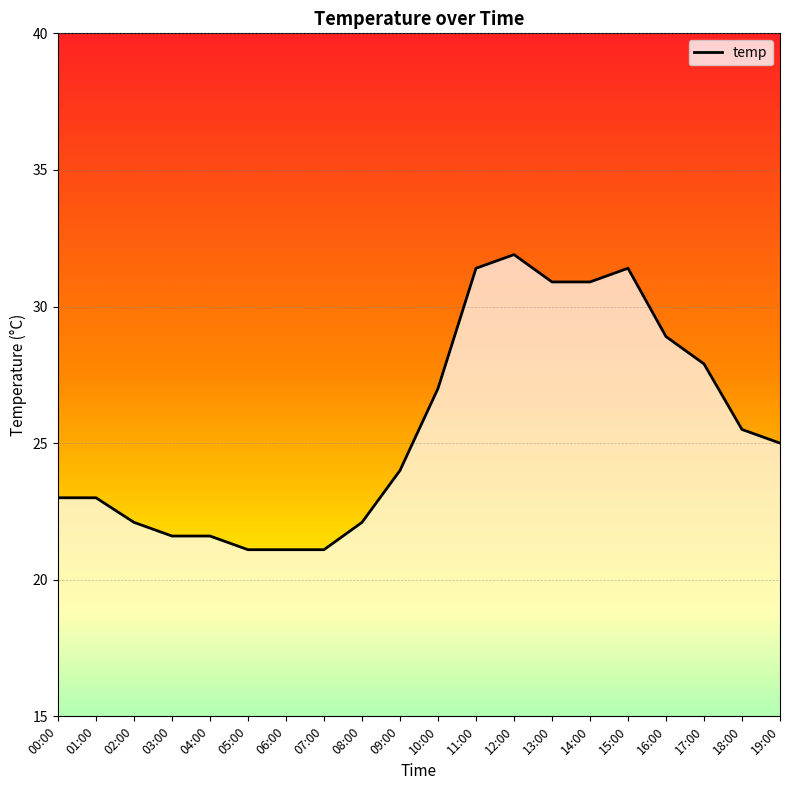

What is the ratio of the value at 19:00 to the value at 09:00?

1.0